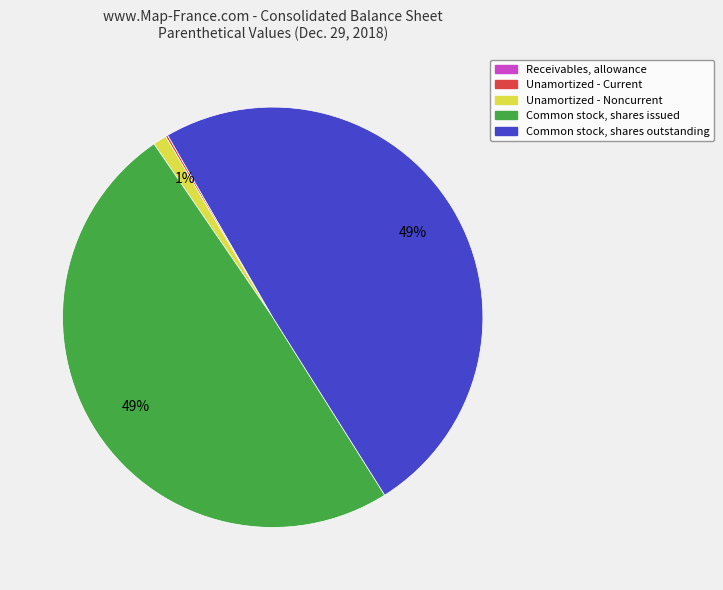

Does Common stock, shares issued represent more than half of the total?

No